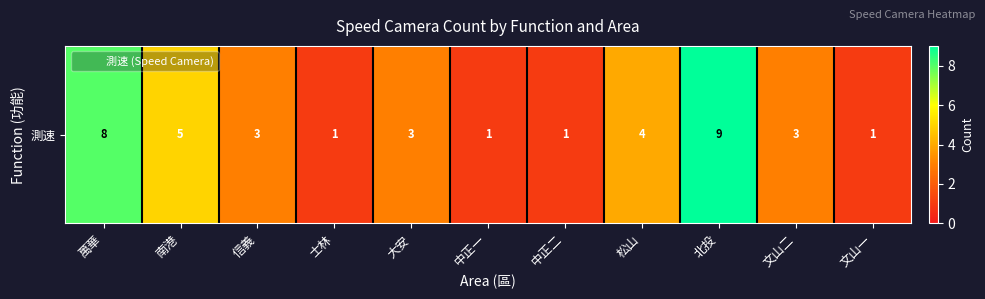

Which label corresponds to the largest value in the chart?

北投